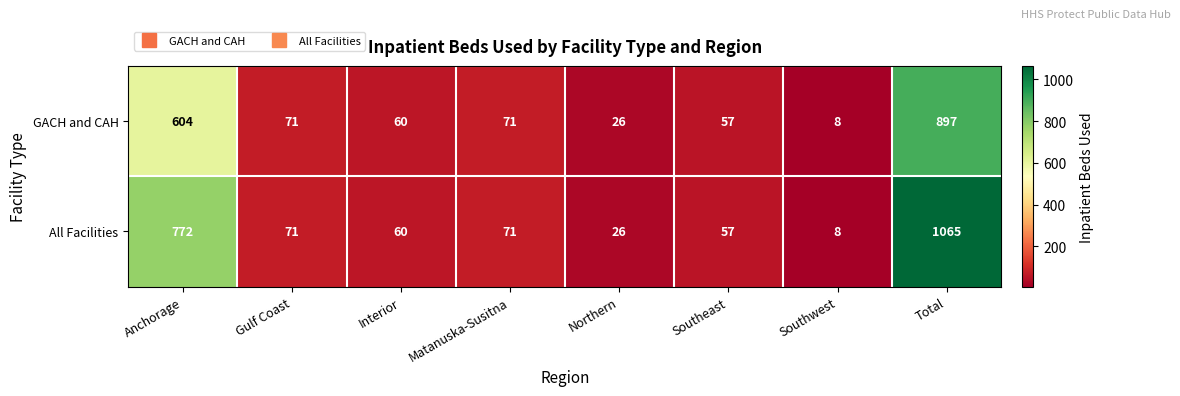

True or false: GACH and CAH has a value of 71 at Matanuska-Susitna.

True